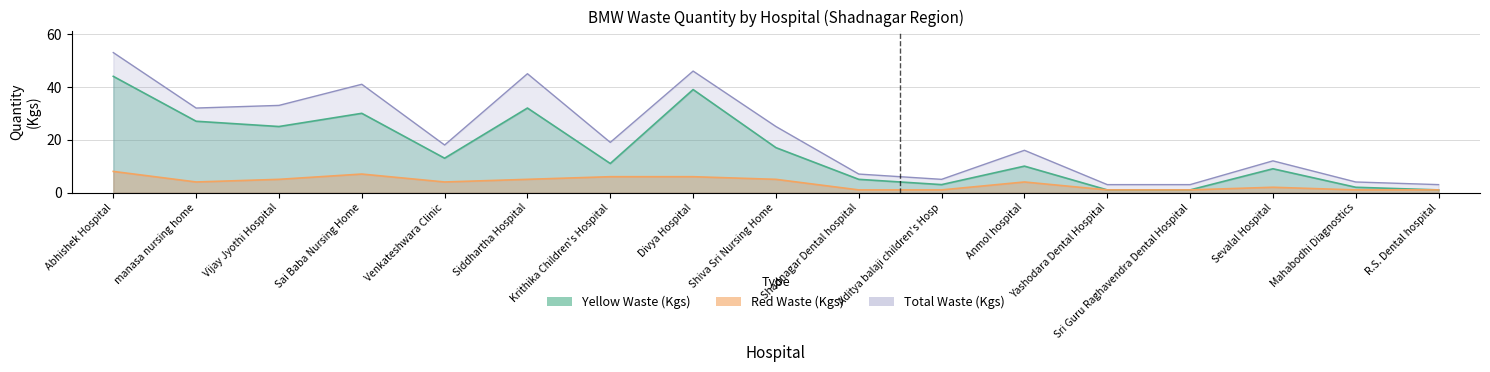

What is the smallest value displayed?

1